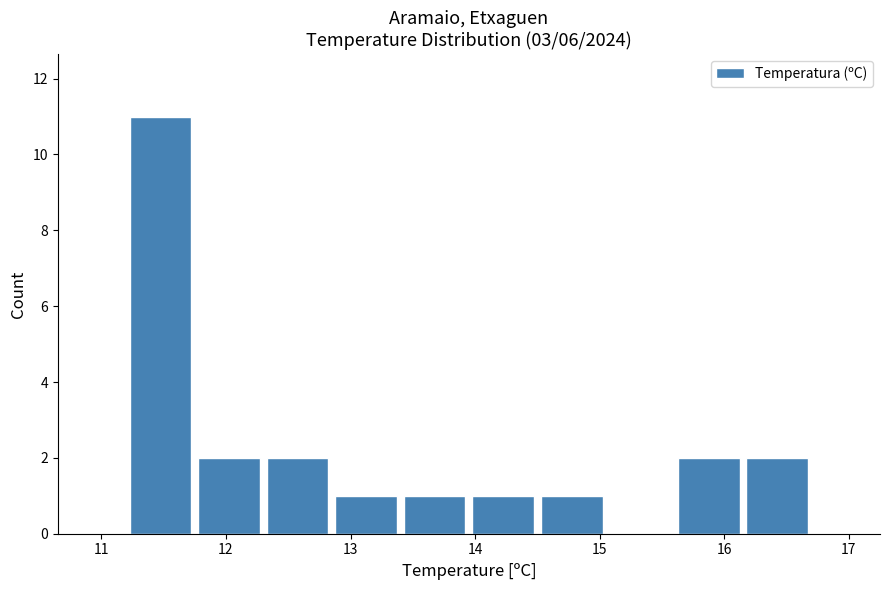

Reading left to right, transcribe this chart: for each bar, give the range it covers on the x-axis and its height. Neither the bar edges nor the heights are printed on the chart, so give them approximately, as read against the axes.

11.20 to 11.75: 11
11.75 to 12.30: 2
12.30 to 12.85: 2
12.85 to 13.40: 1
13.40 to 13.95: 1
13.95 to 14.50: 1
14.50 to 15.05: 1
15.05 to 15.60: 0
15.60 to 16.15: 2
16.15 to 16.70: 2